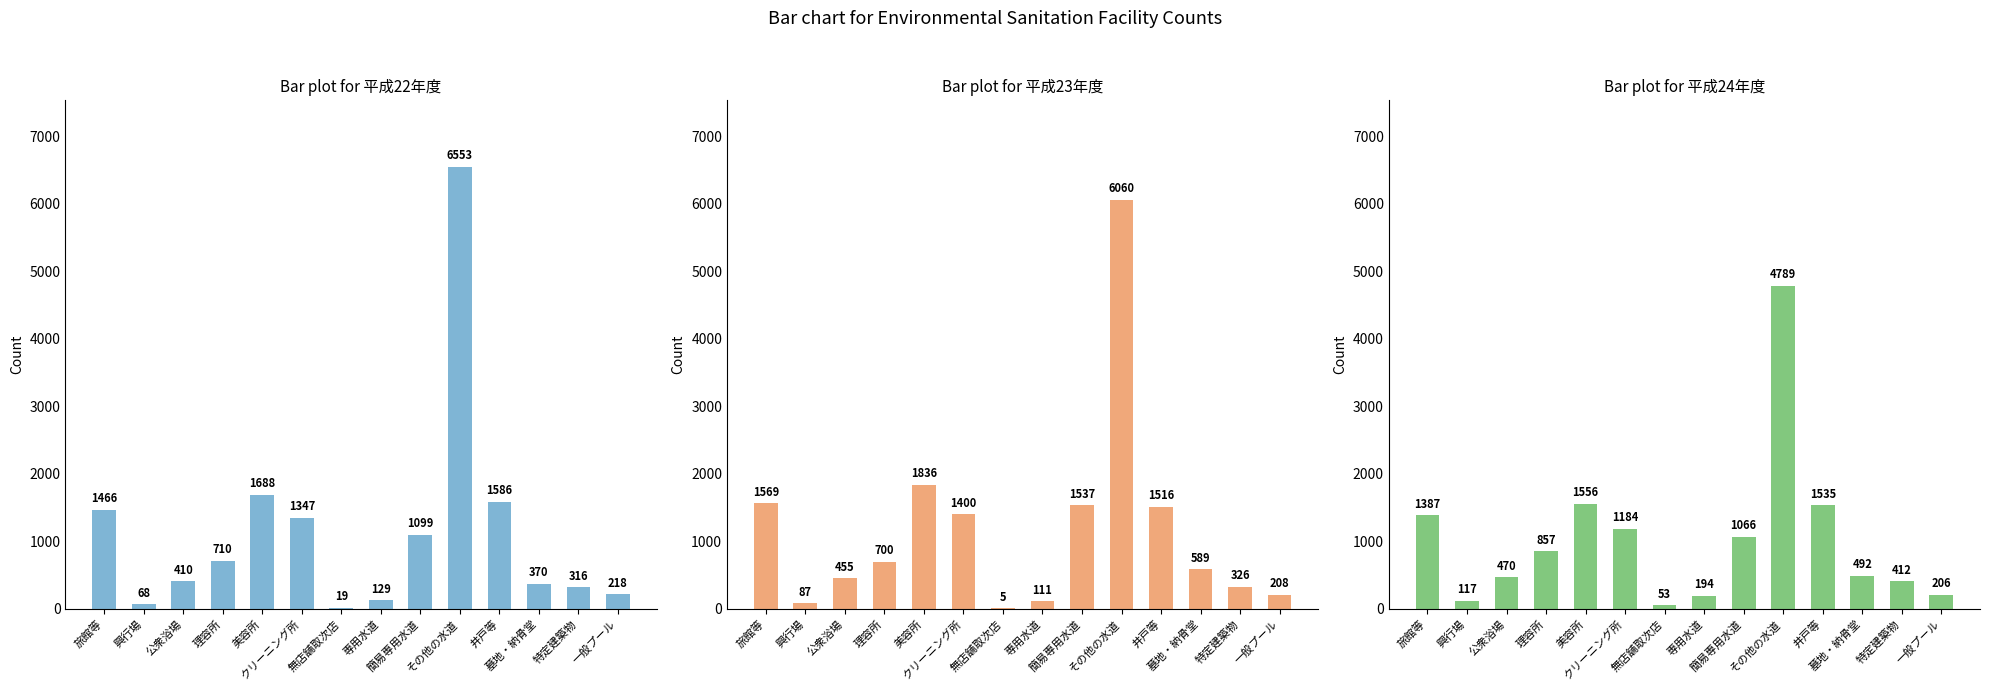

Rank the series by their maximum value, from highest to lowest.

平成22年度, 平成23年度, 平成24年度